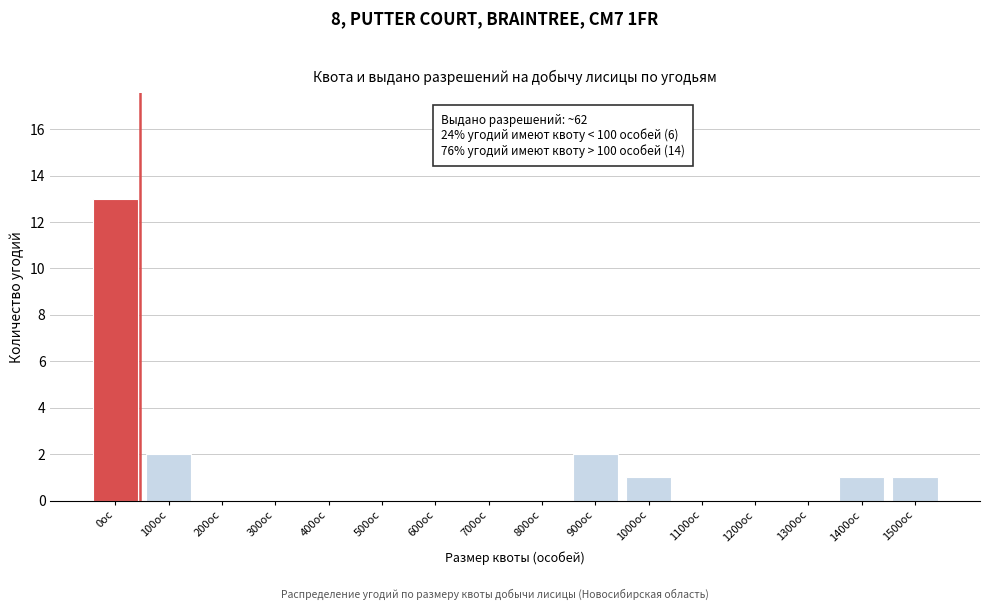

Reading left to right, what are all the values shown in this chart?

0ос=13	100ос=2	200ос=0	300ос=0	400ос=0	500ос=0	600ос=0	700ос=0	800ос=0	900ос=2	1000ос=1	1100ос=0	1200ос=0	1300ос=0	1400ос=1	1500ос=1